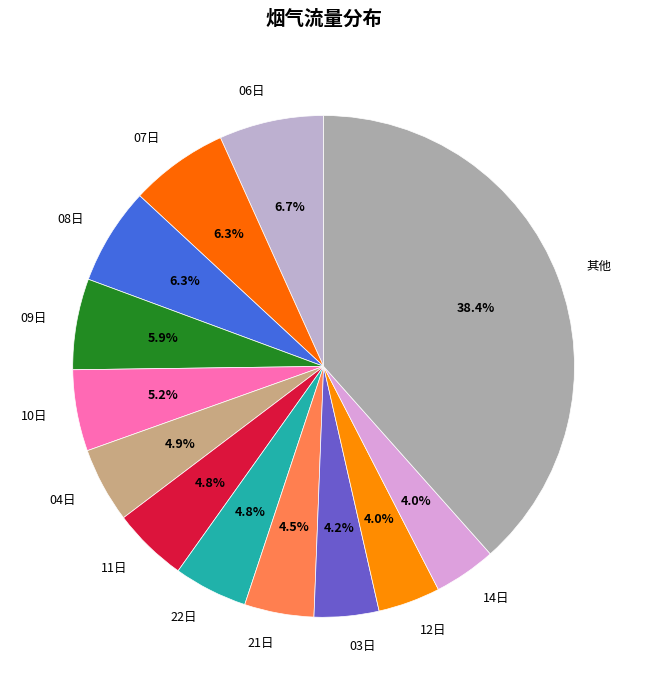

What is the ratio of the value at 03日 to the value at 07日?

0.7